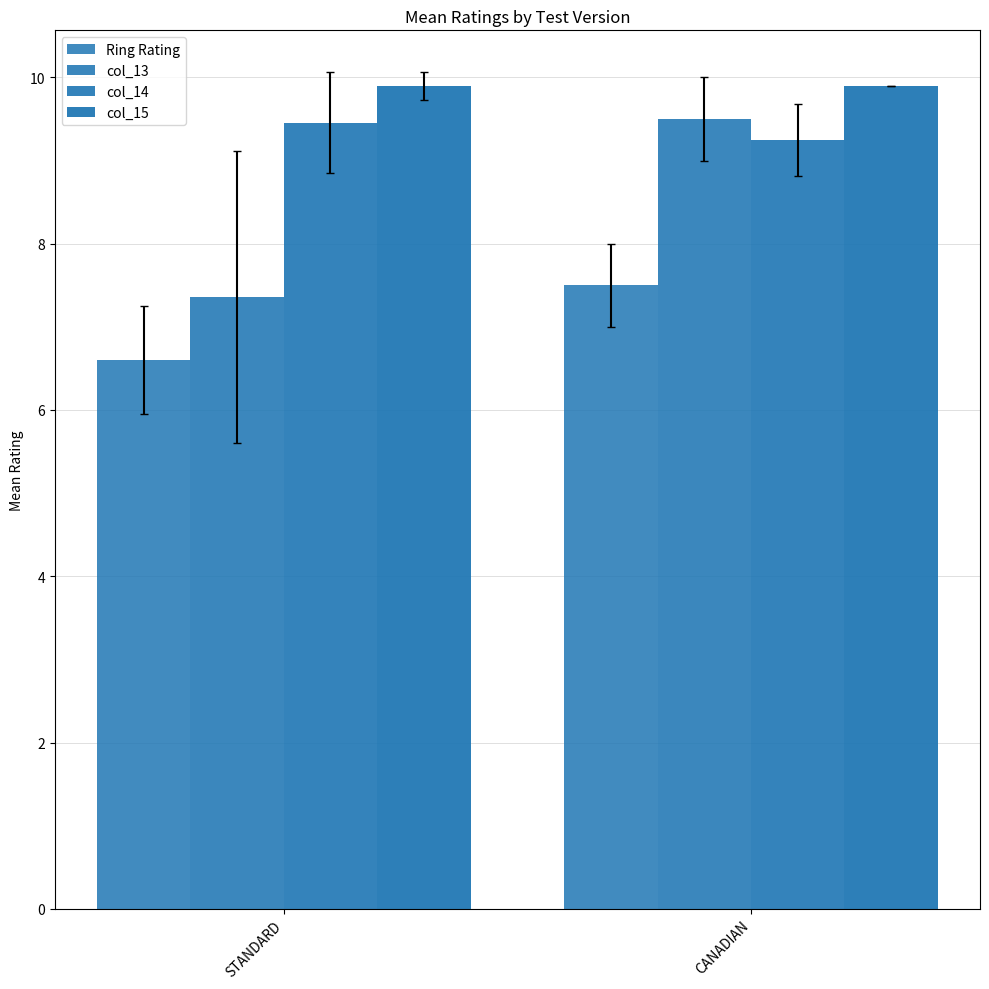

Reading left to right, extract all data points from this chart.

Ring Rating: STANDARD=6.6	CANADIAN=7.5
col_13: STANDARD=7.4	CANADIAN=9.5
col_14: STANDARD=9.5	CANADIAN=9.2
col_15: STANDARD=9.9	CANADIAN=9.9